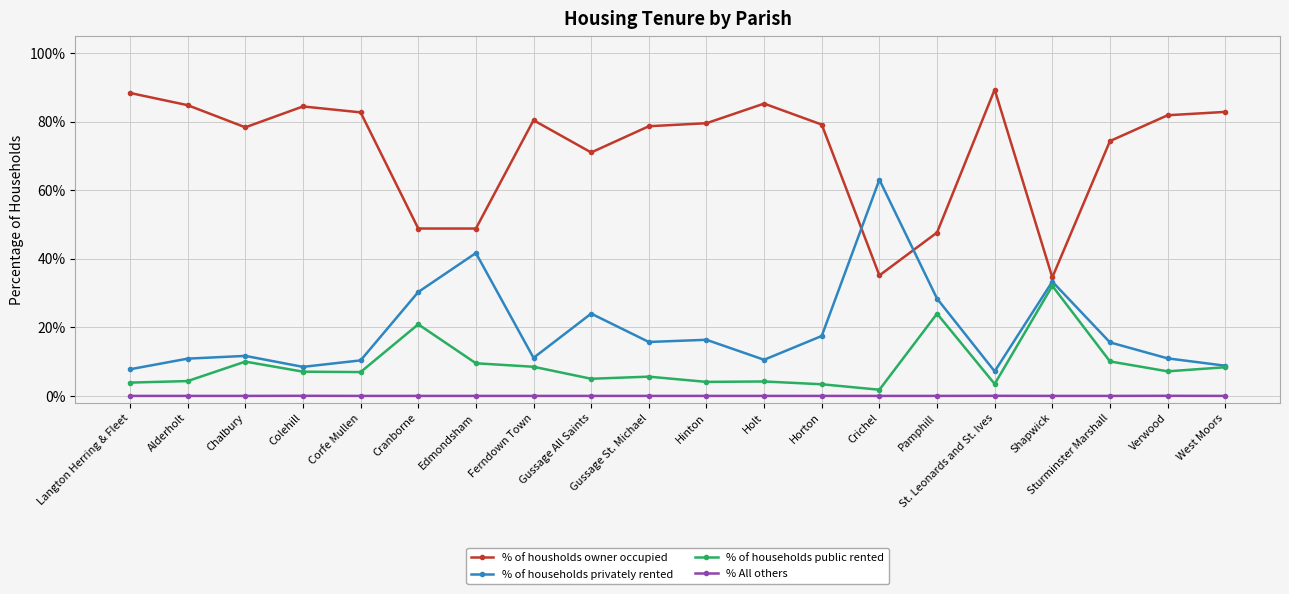

What is the approximate value of % of households privately rented at Langton Herring & Fleet?

7.8